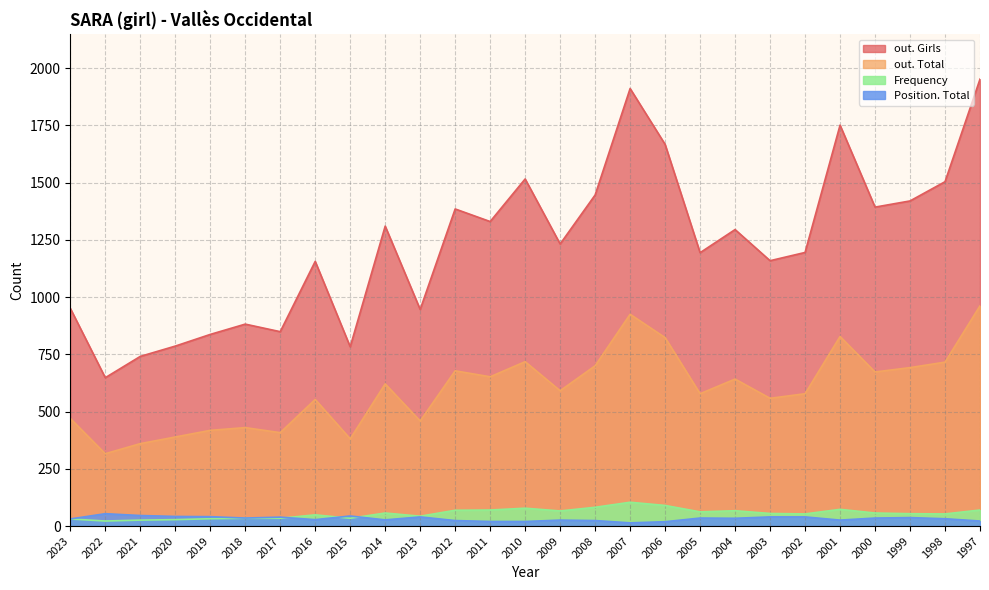

Which series changed the most between 2011 and 2001?

out. Girls